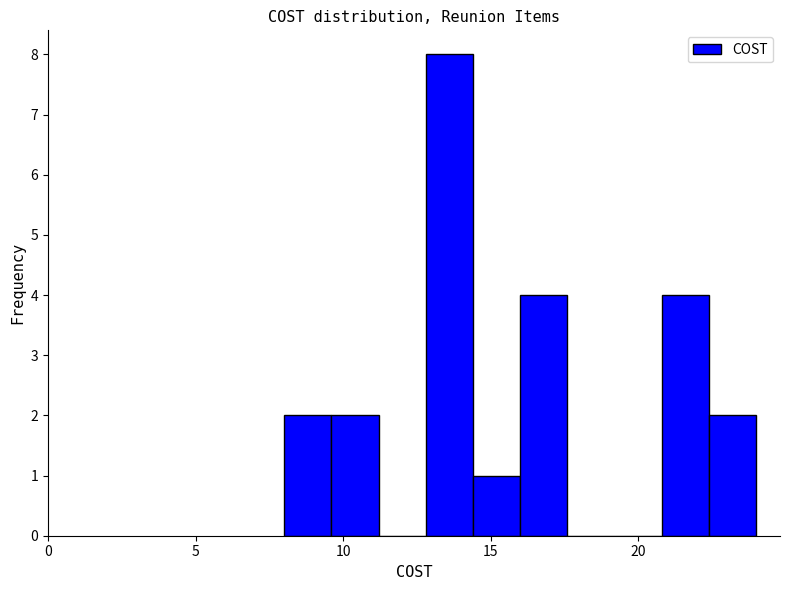

Read against the x-axis, roughly where is the centre of the tallest bar?

13.5